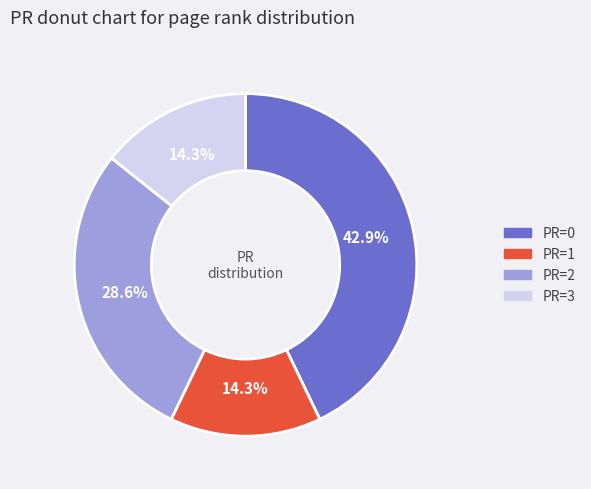

What is the largest slice in the pie chart?

PR=0